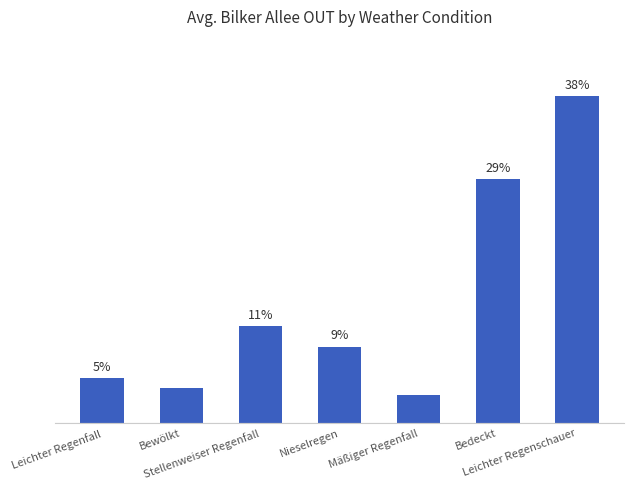

The value at Leichter Regenschauer is 26.7. True or false?

False